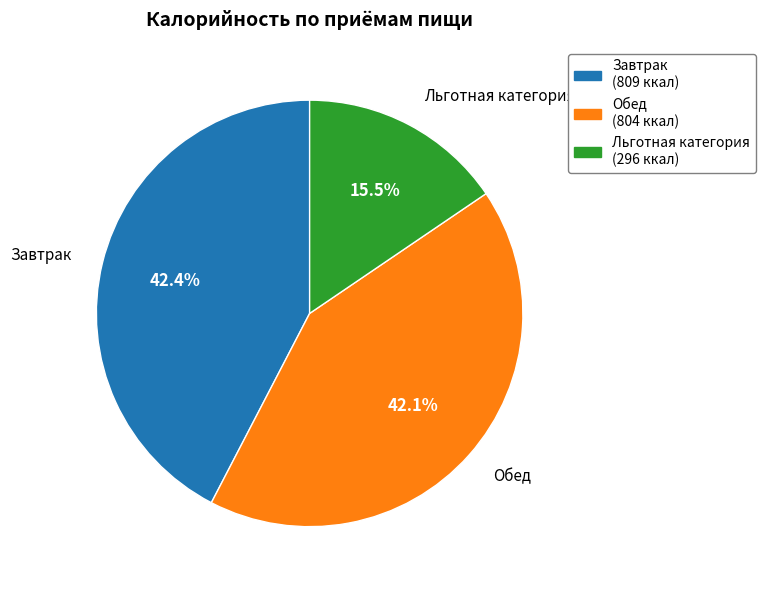

Do Завтрак and Обед together represent more than half of the pie?

Yes